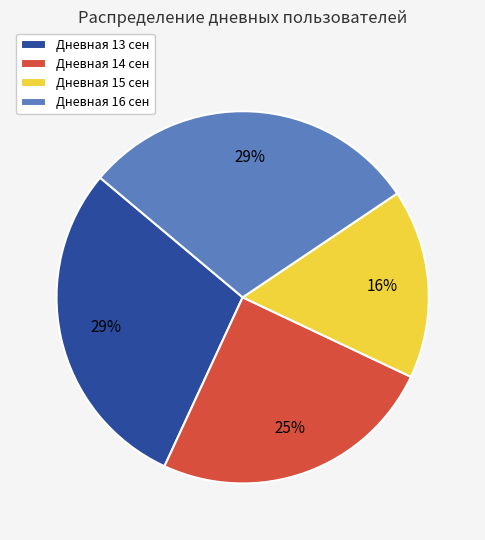

To the nearest percent, what is the difference between the largest and smallest slice percentages?

13%